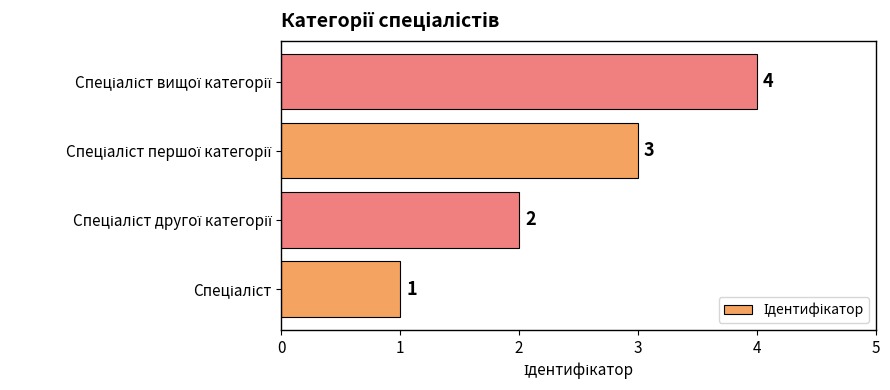

What is the difference between the maximum and minimum values?

3